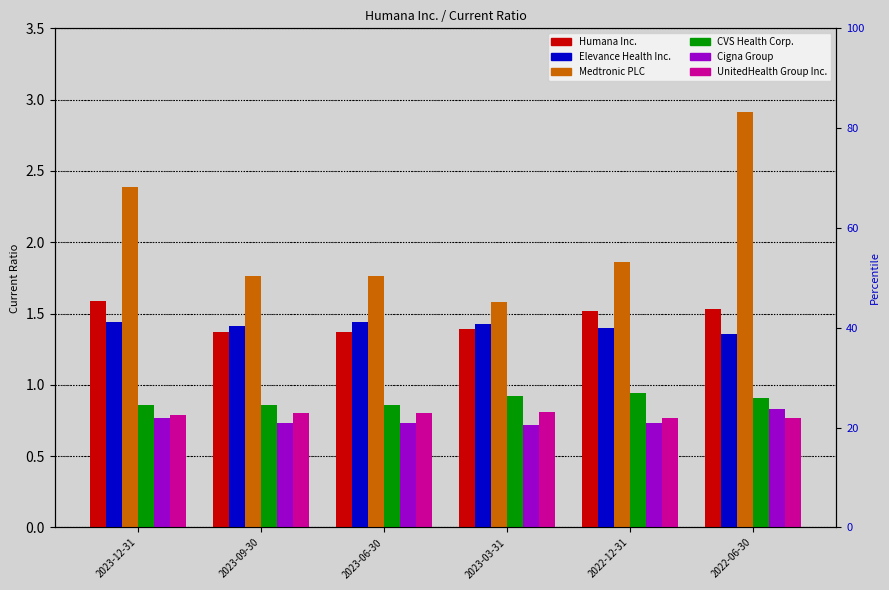

Reading right to left, what are all the values shown in this chart?

Humana Inc.: 1.5	1.5	1.4	1.4	1.4	1.6
Elevance Health Inc.: 1.4	1.4	1.4	1.4	1.4	1.4
Medtronic PLC: 2.9	1.9	1.6	1.8	1.8	2.4
CVS Health Corp.: 0.9	0.9	0.9	0.9	0.9	0.9
Cigna Group: 0.8	0.7	0.7	0.7	0.7	0.8
UnitedHealth Group Inc.: 0.8	0.8	0.8	0.8	0.8	0.8